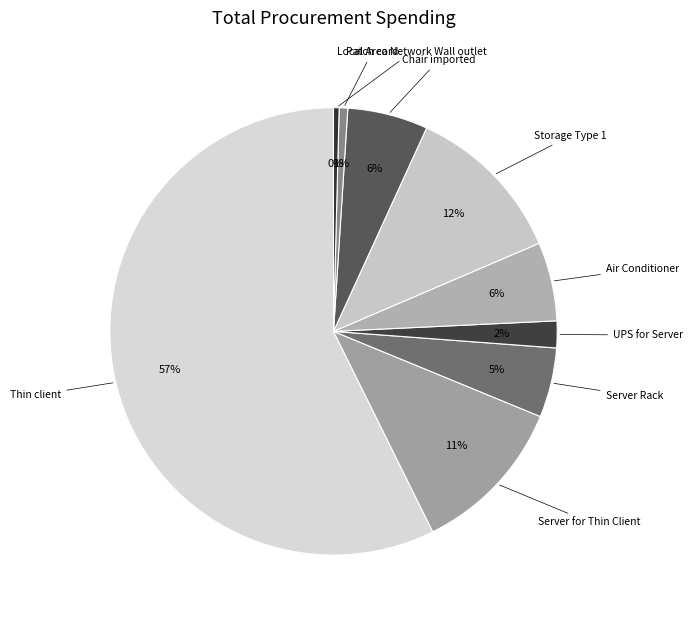

Is there a majority slice in this chart?

Yes